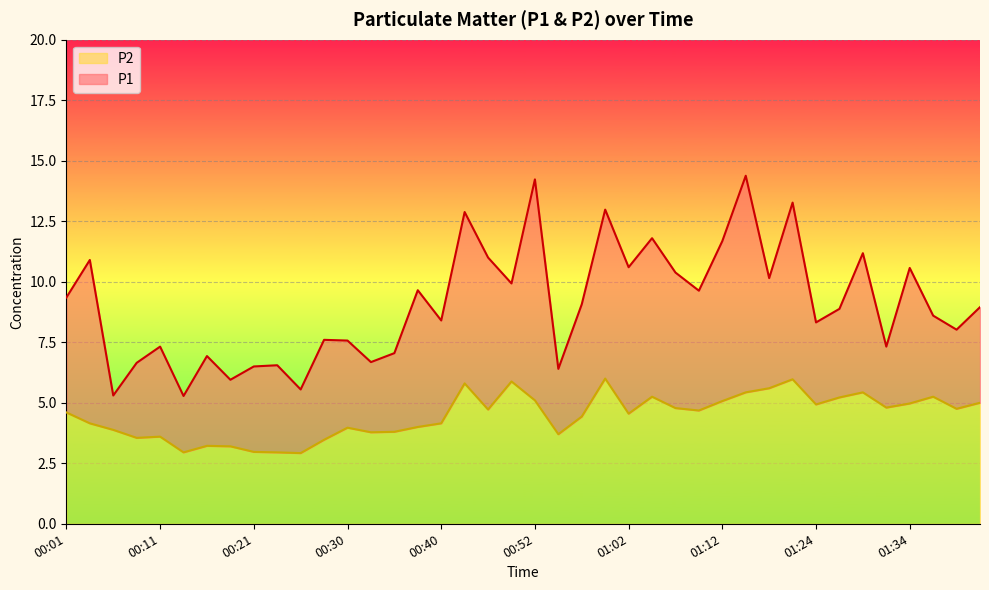

True or false: P2 and P1 intersect in this chart.

False